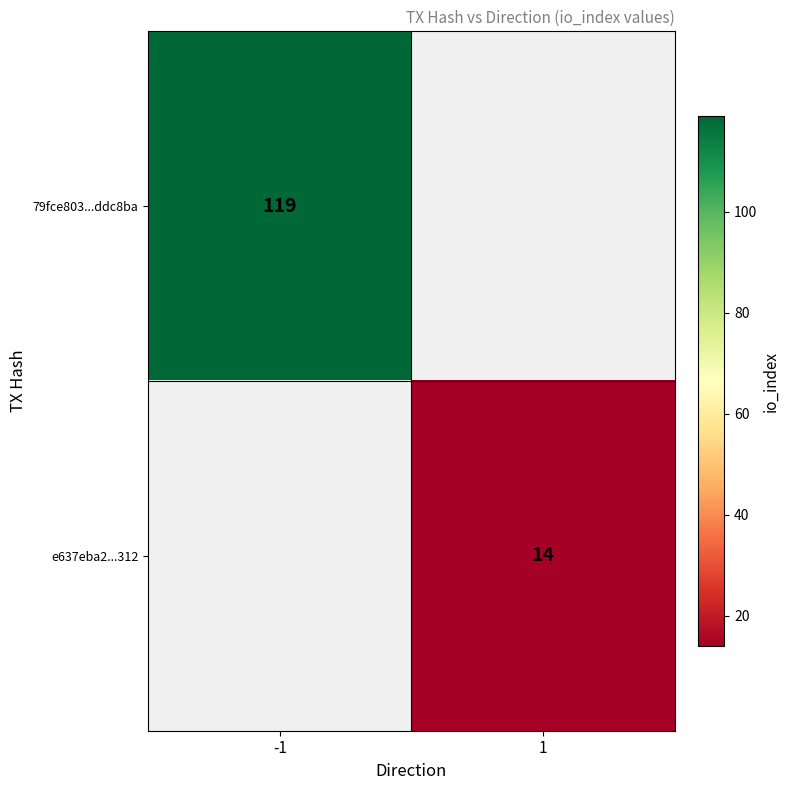

Is the value of 79fce803...ddc8ba at -1 greater than the value of e637eba2...312 at 1?

Yes